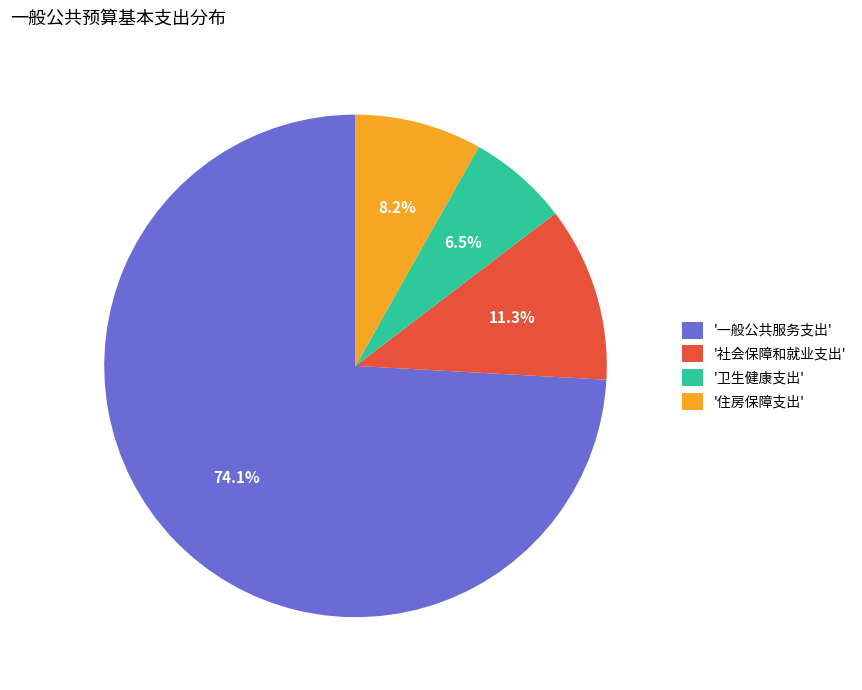

Is there any slice that represents more than half of the pie?

Yes